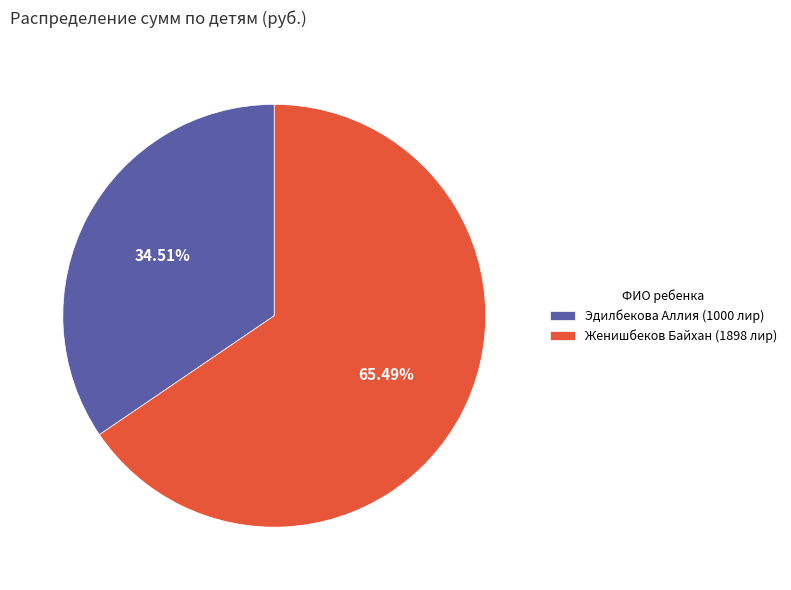

Which has a higher value, Эдилбекова Аллия (1000 лир) or Женишбеков Байхан (1898 лир)?

Женишбеков Байхан (1898 лир)